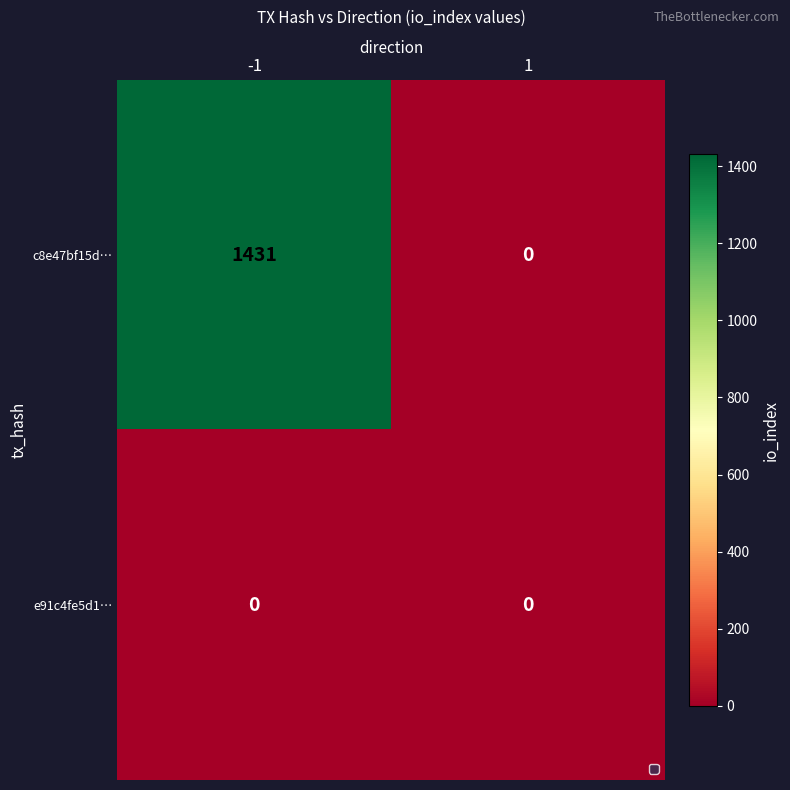

Which series has the largest total across all categories?

c8e47bf15d…